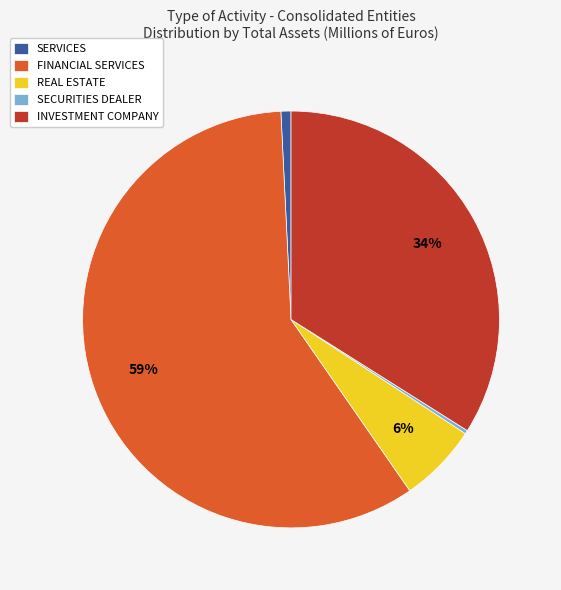

Which slice is the largest?

FINANCIAL SERVICES